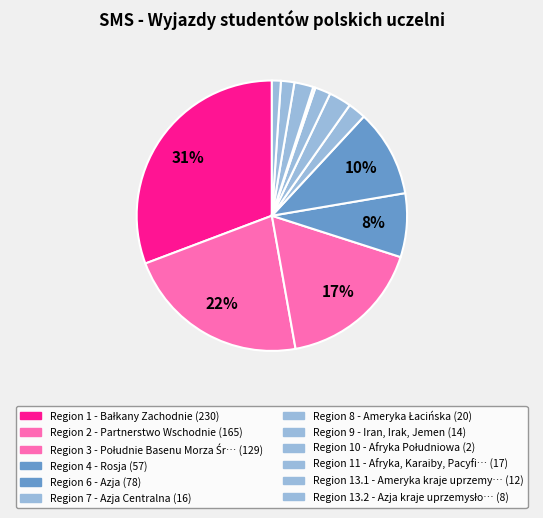

Is there any slice that represents more than half of the pie?

No